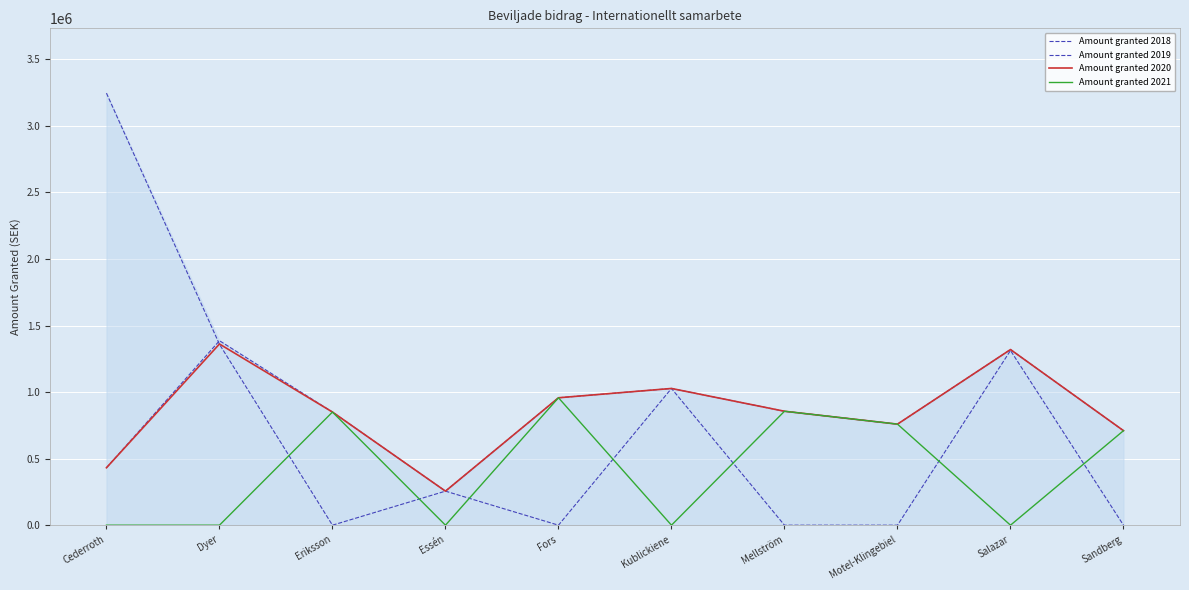

List the labels in order of Amount granted 2020 value, largest first.

Dyer, Salazar, Kublickiene, Fors, Mellström, Eriksson, Motel-Klingebiel, Sandberg, Cederroth, Essén